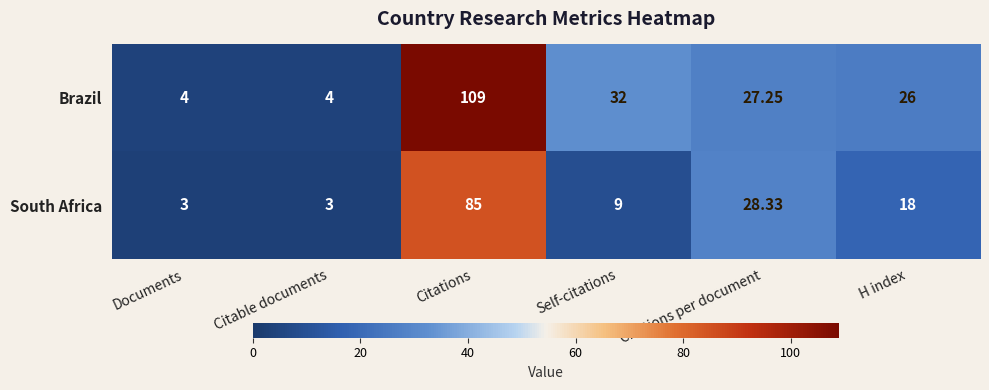

Which series changed the most between Citations and Citations per document?

Brazil